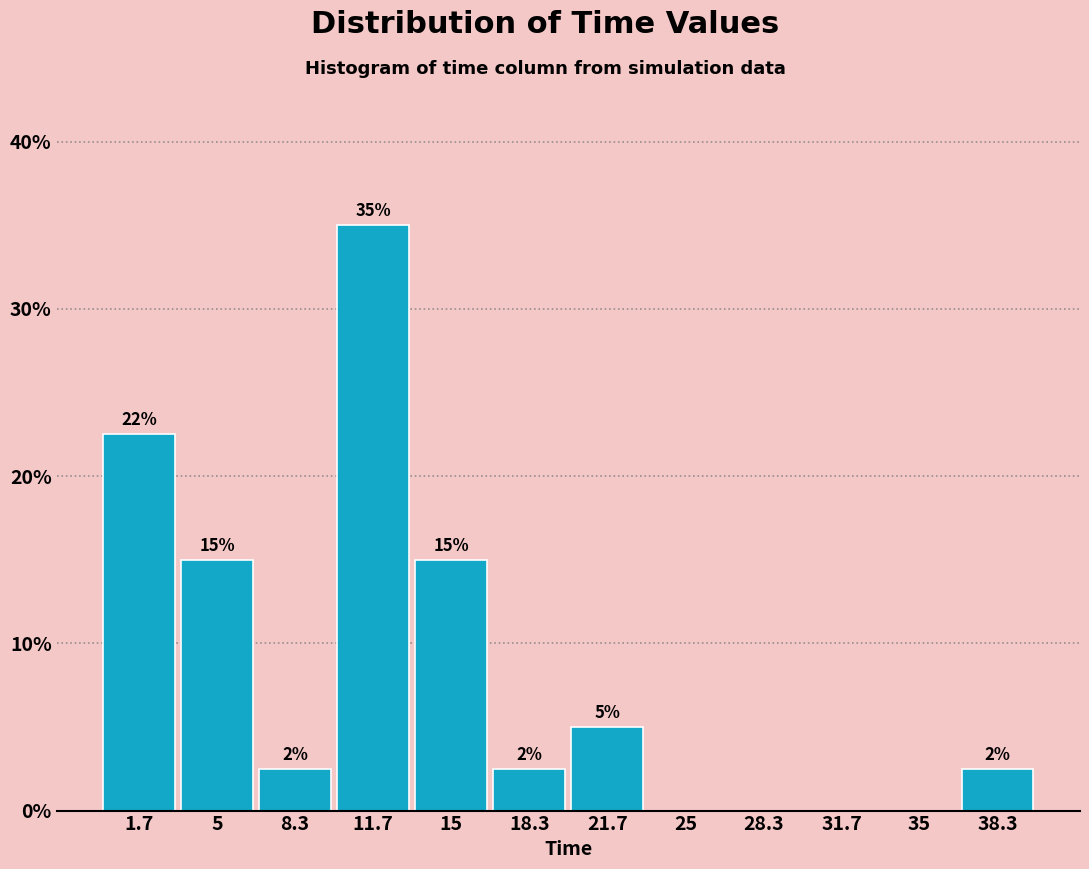

Over which range of the x-axis is the bar tallest?

10.0 to 13.5